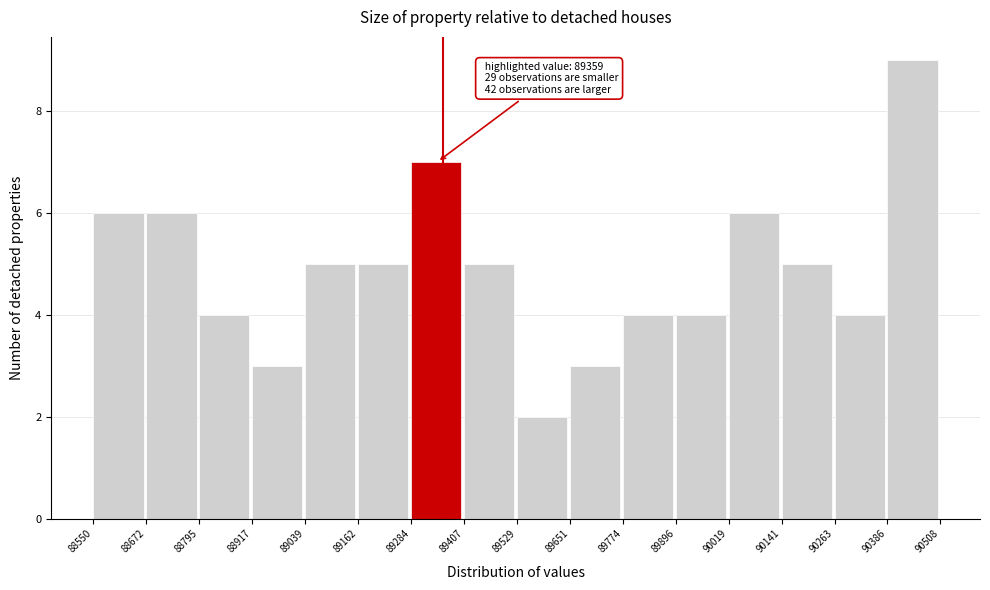

Over which range of the x-axis is the bar tallest?

90386 to 90508